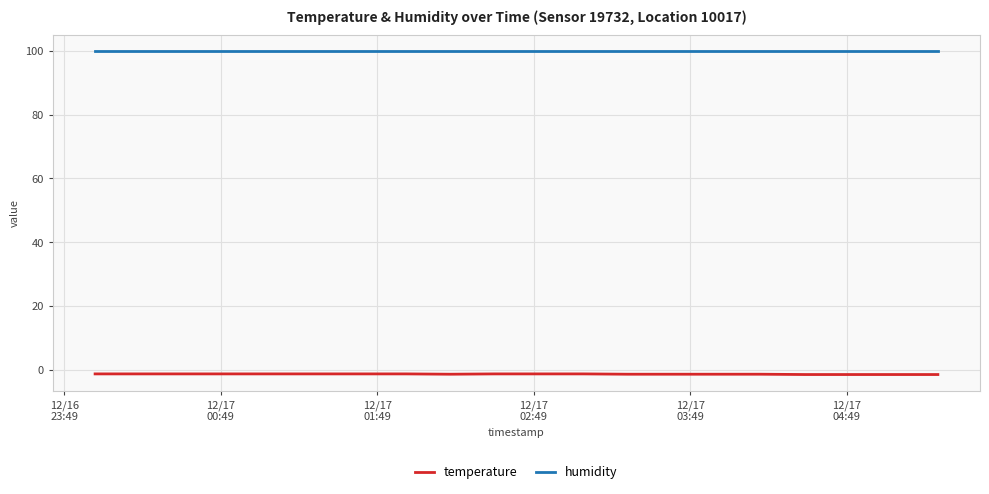

List the series in order of their overall mean, lowest first.

temperature, humidity